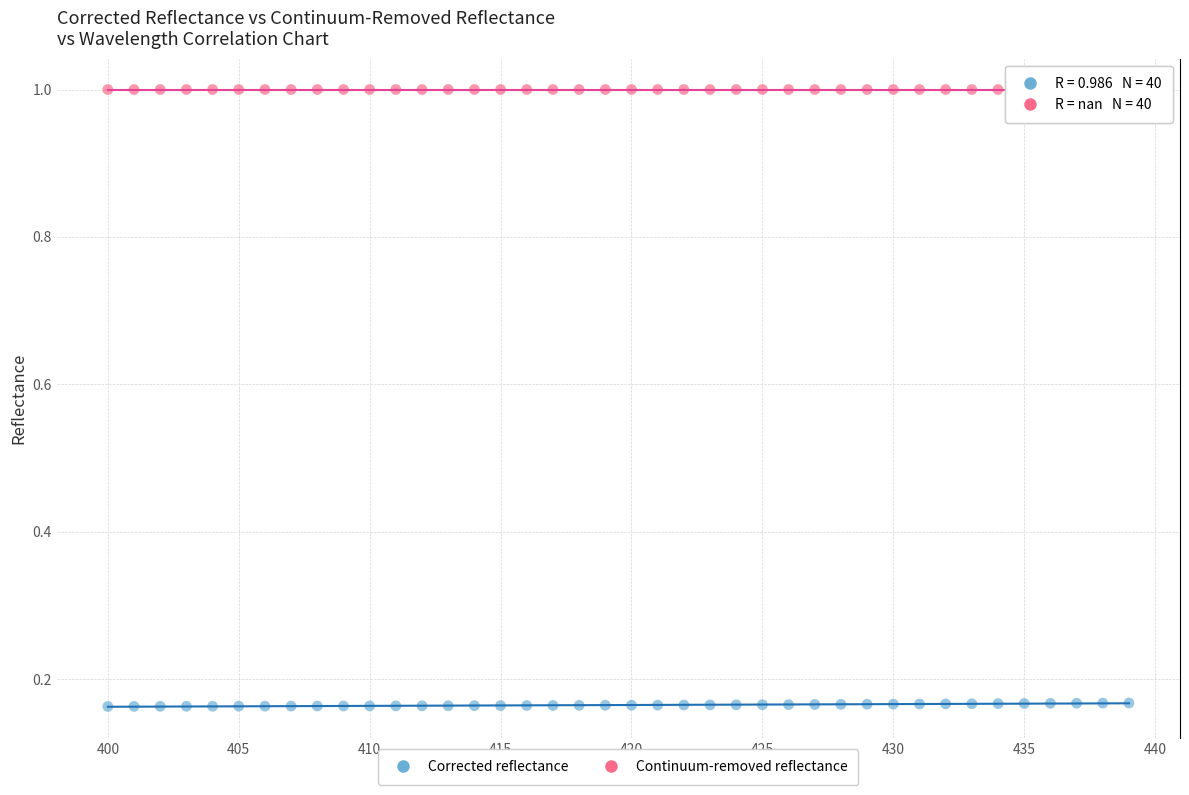

Which series contains the highest Y value?

Continuum-removed reflectance